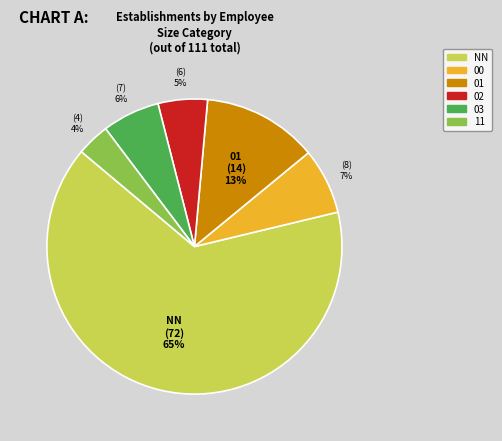

To the nearest percent, what portion does 03 represent?

6%